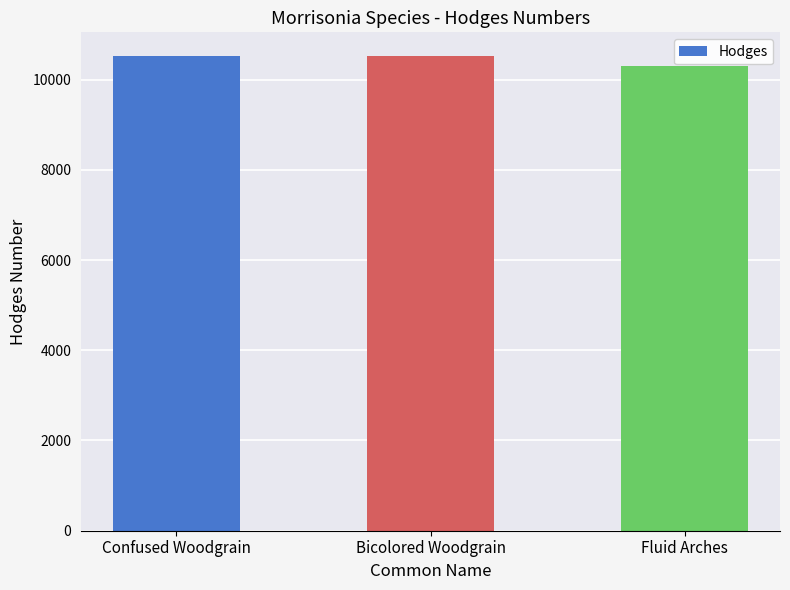

What is the value of the 3rd bar from the left?

10291